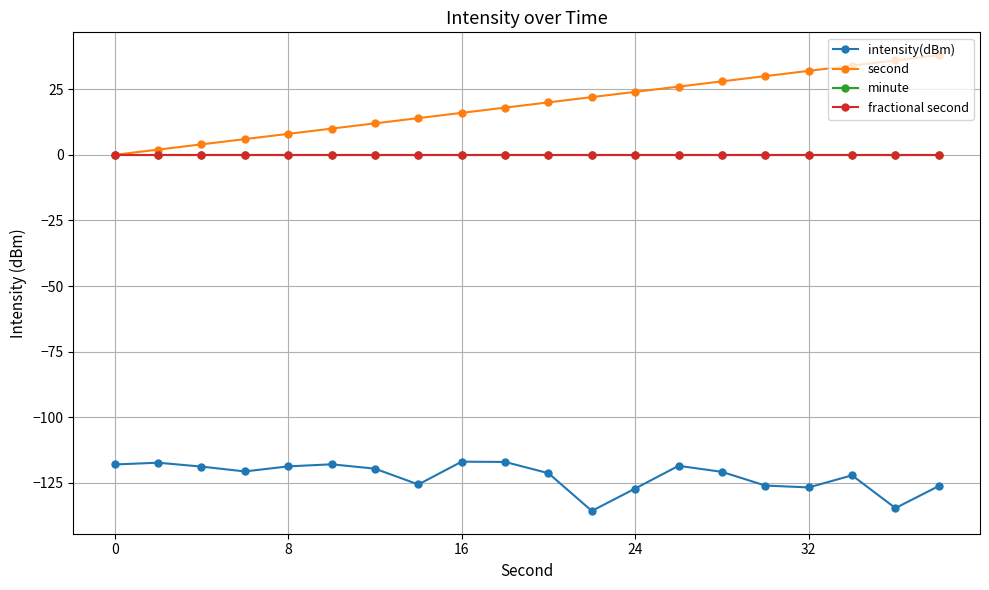

Does the chart have visible grid lines?

Yes